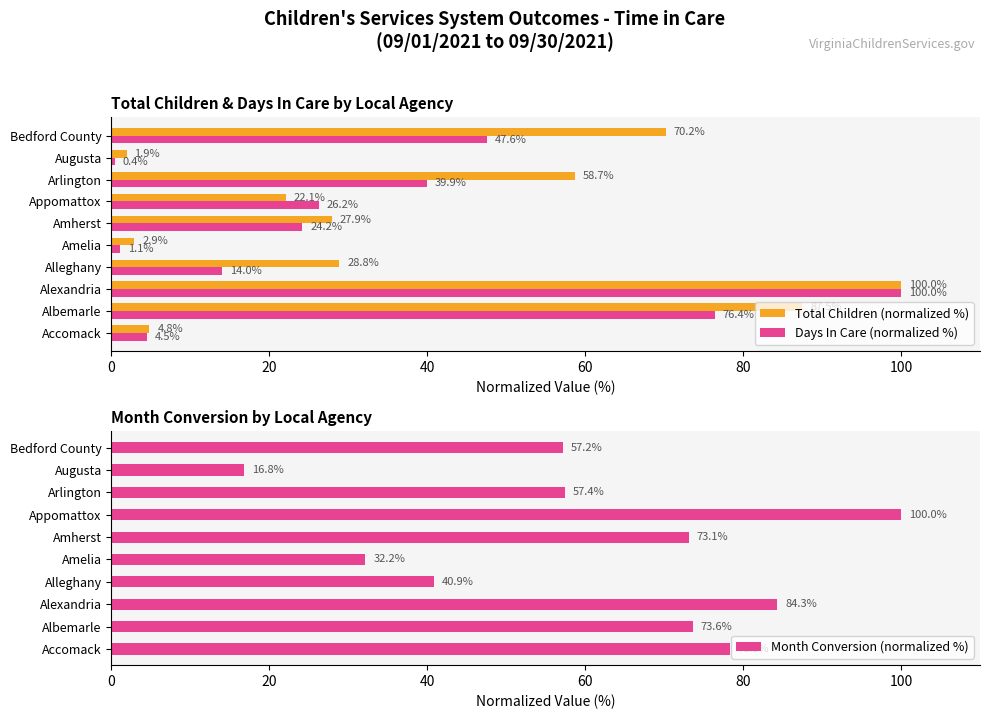

What is the lowest value of the Total Children (normalized %) series?

1.9